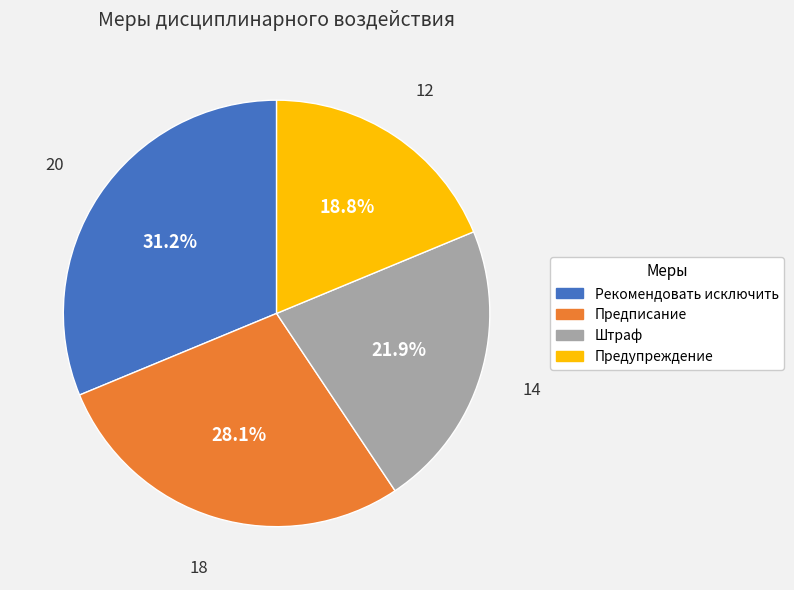

To the nearest percent, what percentage of the pie is Штраф?

22%